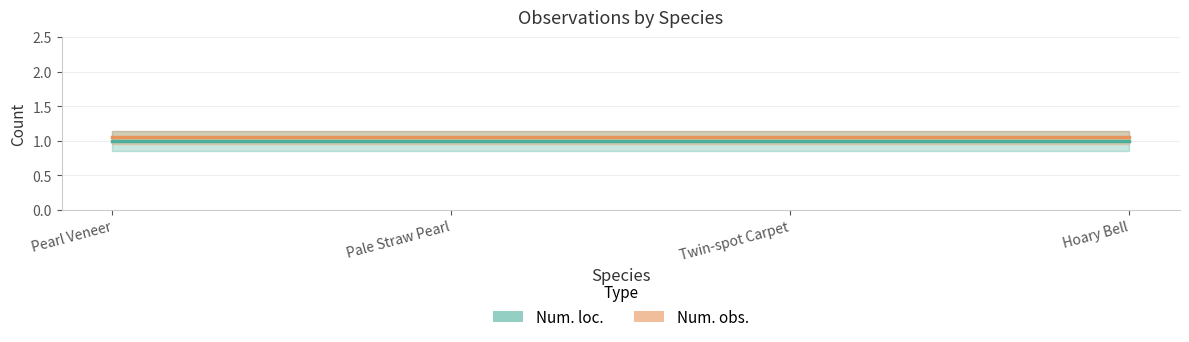

What is the label of the 2nd point from the left?

Pale Straw Pearl